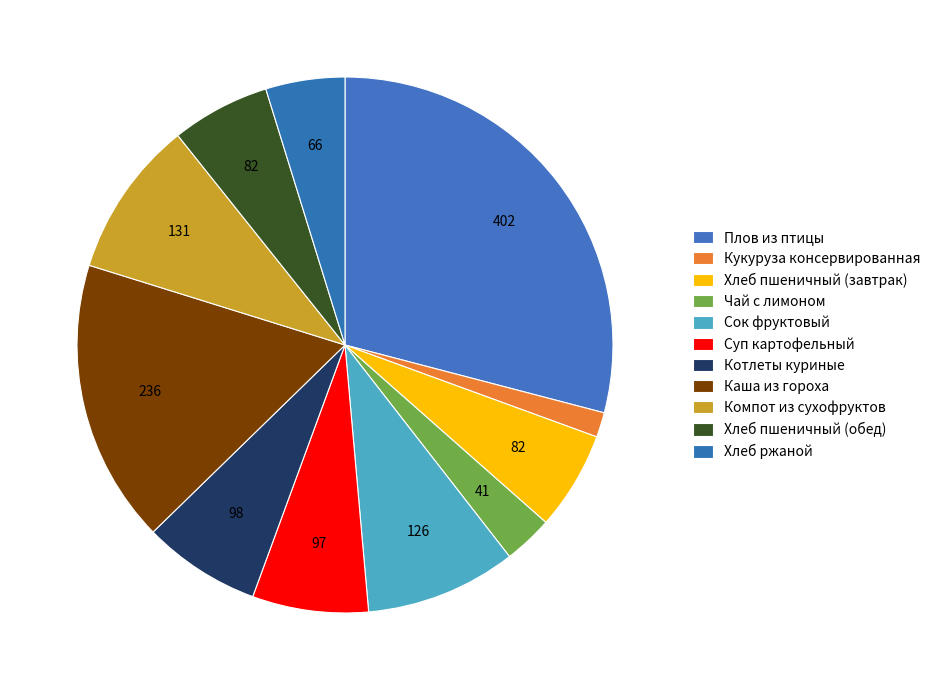

Approximately how many times larger is the value at Котлеты куриные compared to Компот из сухофруктов?

0.8